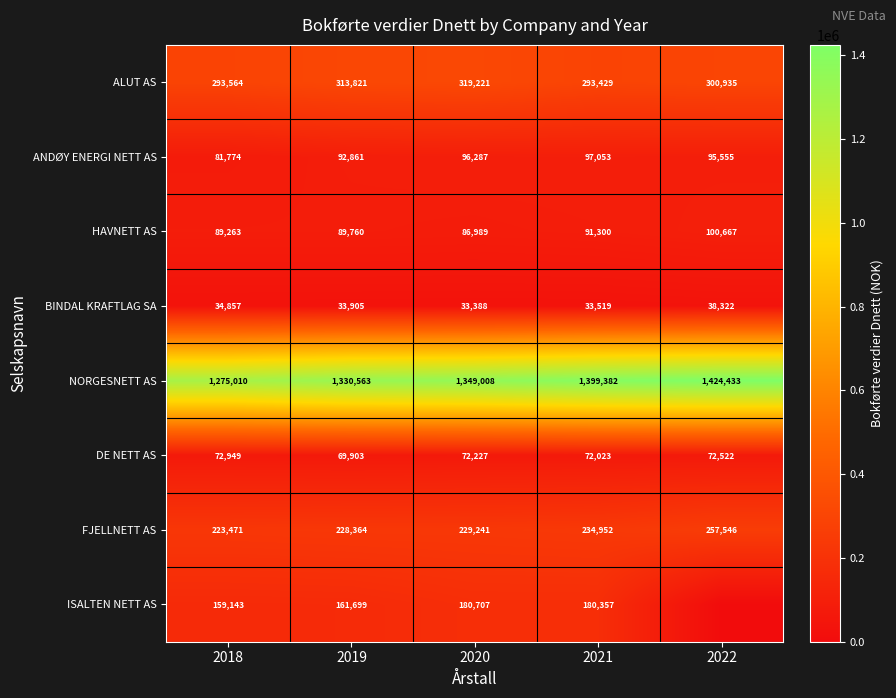

True or false: ANDØY ENERGI NETT AS has a value of 81774 at 2018.

True